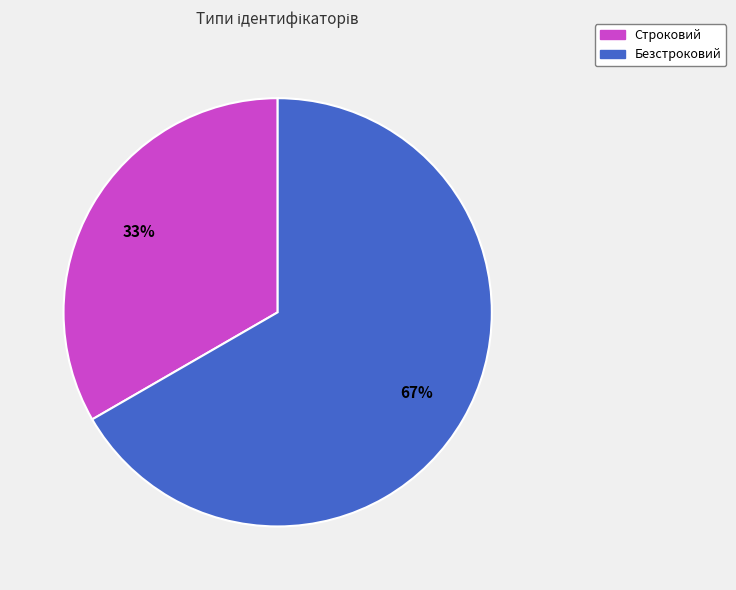

To the nearest percent, what percentage of the pie is Строковий?

33%